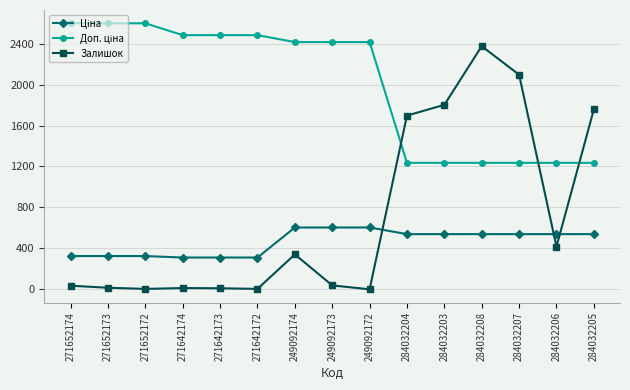

What is the maximum value for Залишок?

2375.0